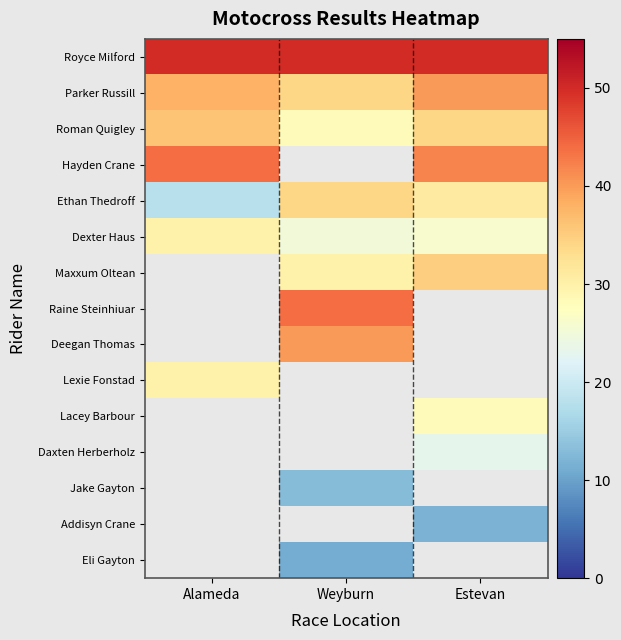

Which has a higher value, Alameda or Weyburn?

Alameda